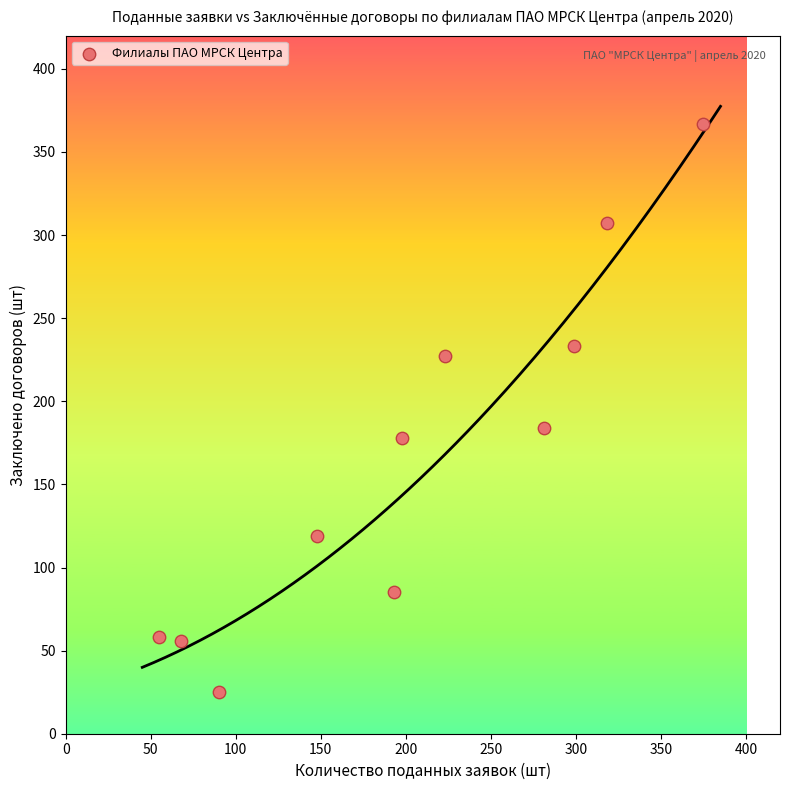

What Y value in the scatter plot is closest to 196?

184